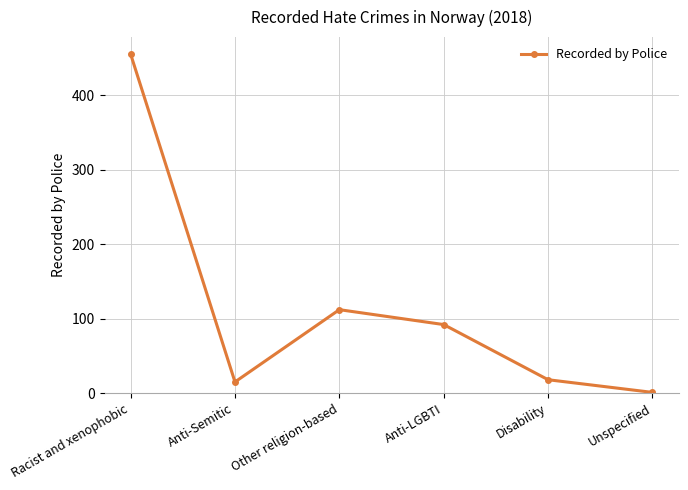

Reading left to right, extract all data points from this chart.

455	15	112	92	18	1